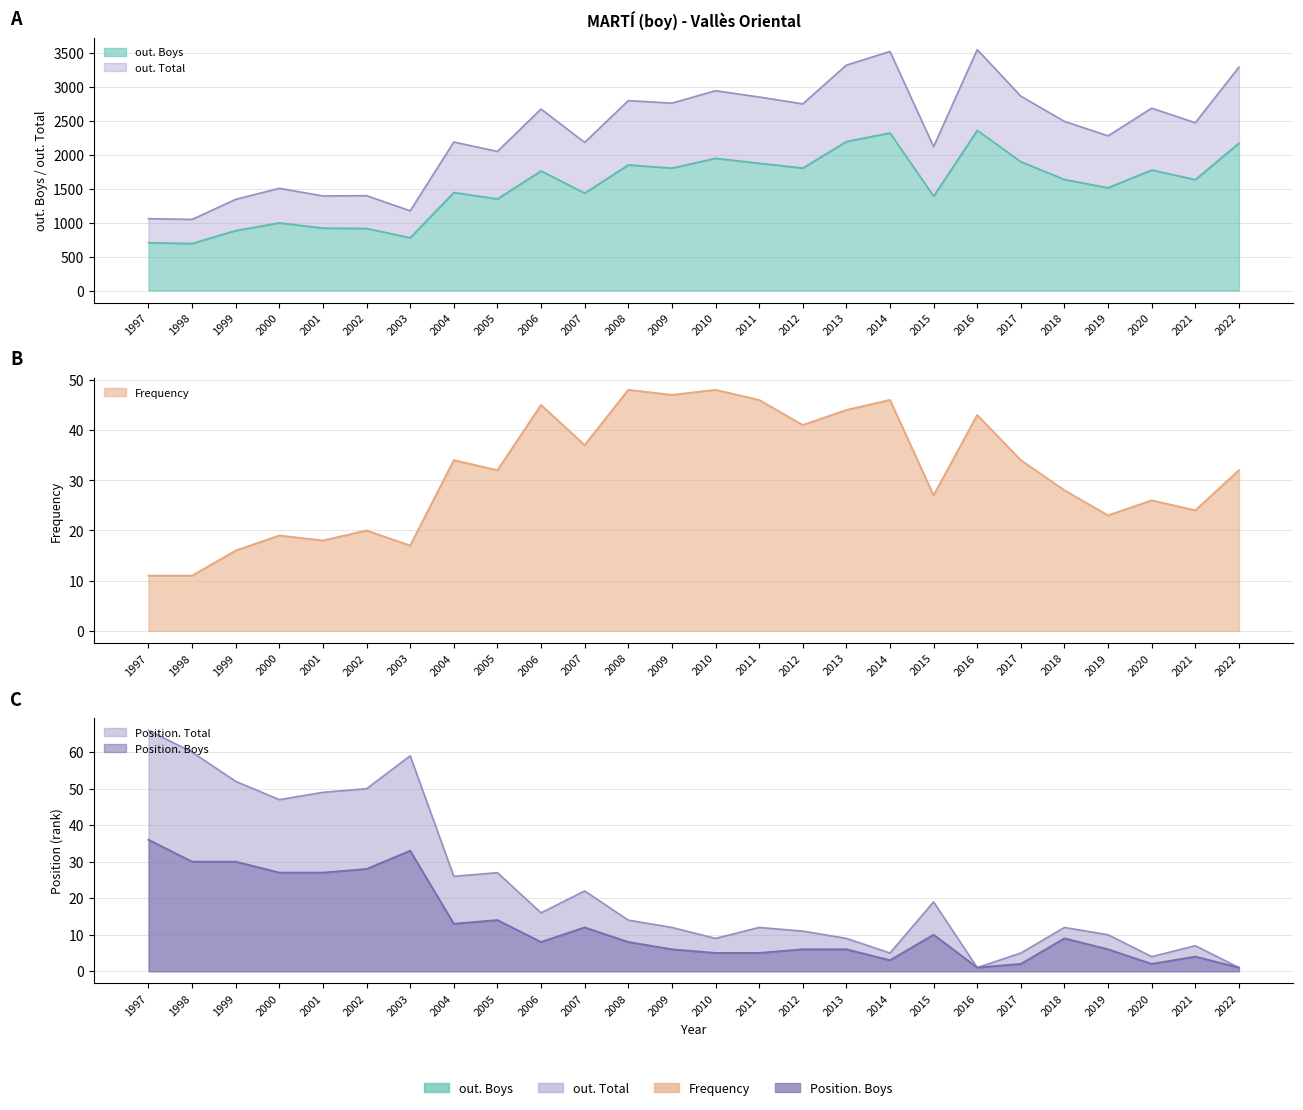

How many distinct data groups are displayed?

5